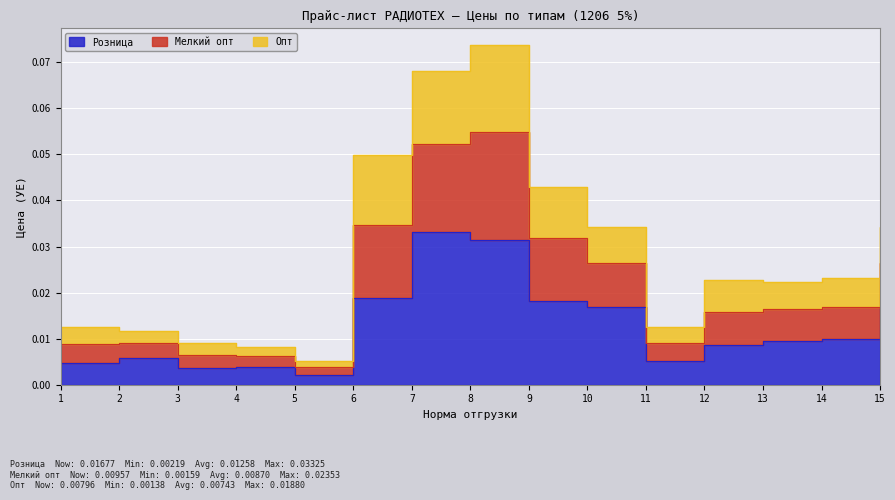

Where is the first local minimum for Розница?

5000